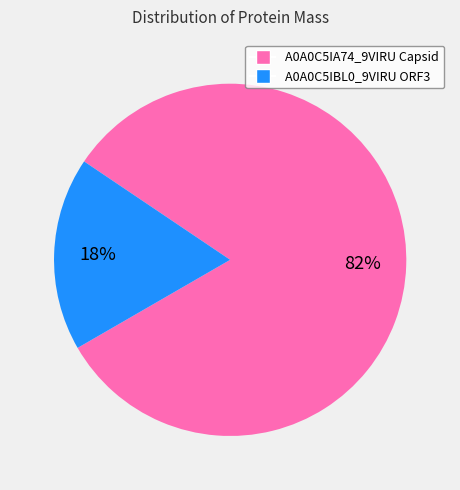

To the nearest percent, what portion does A0A0C5IA74_9VIRU Capsid represent?

82%